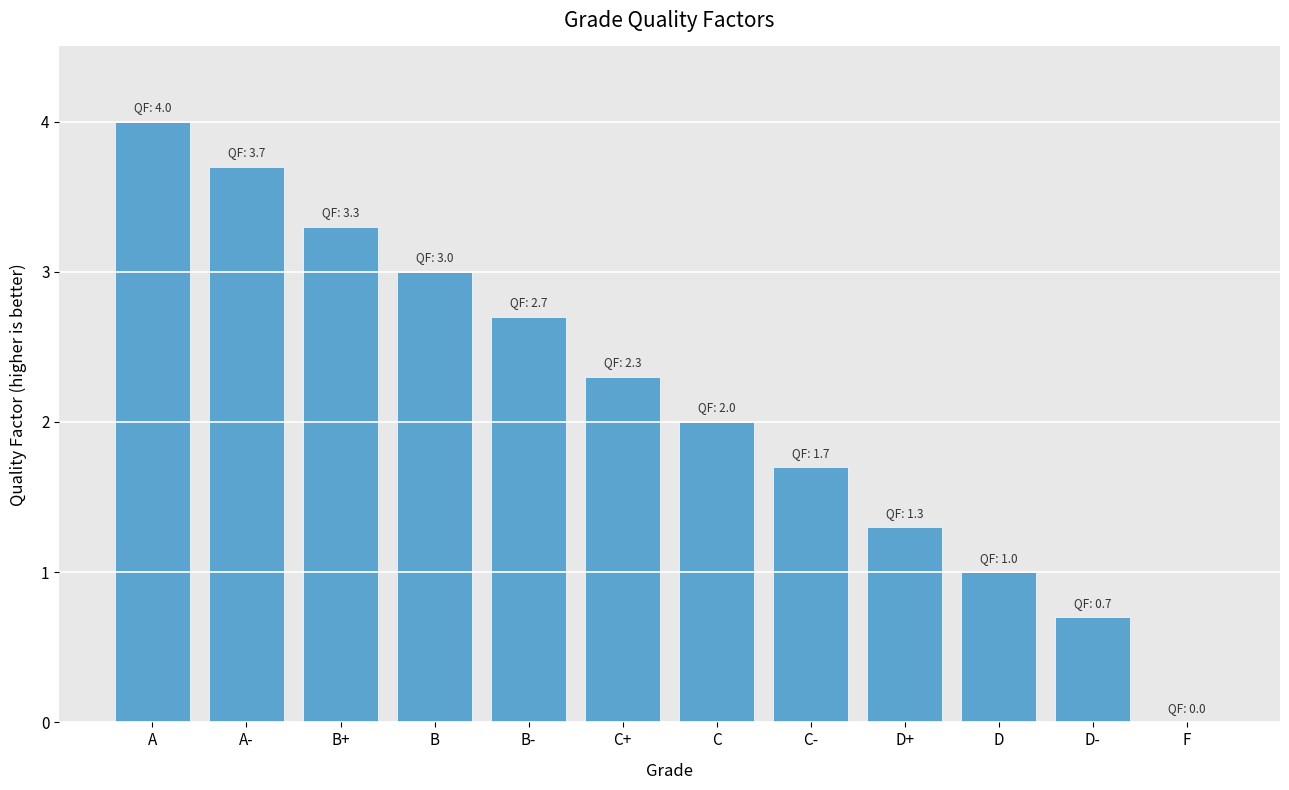

Is it true that the value at A- is 6.6?

False